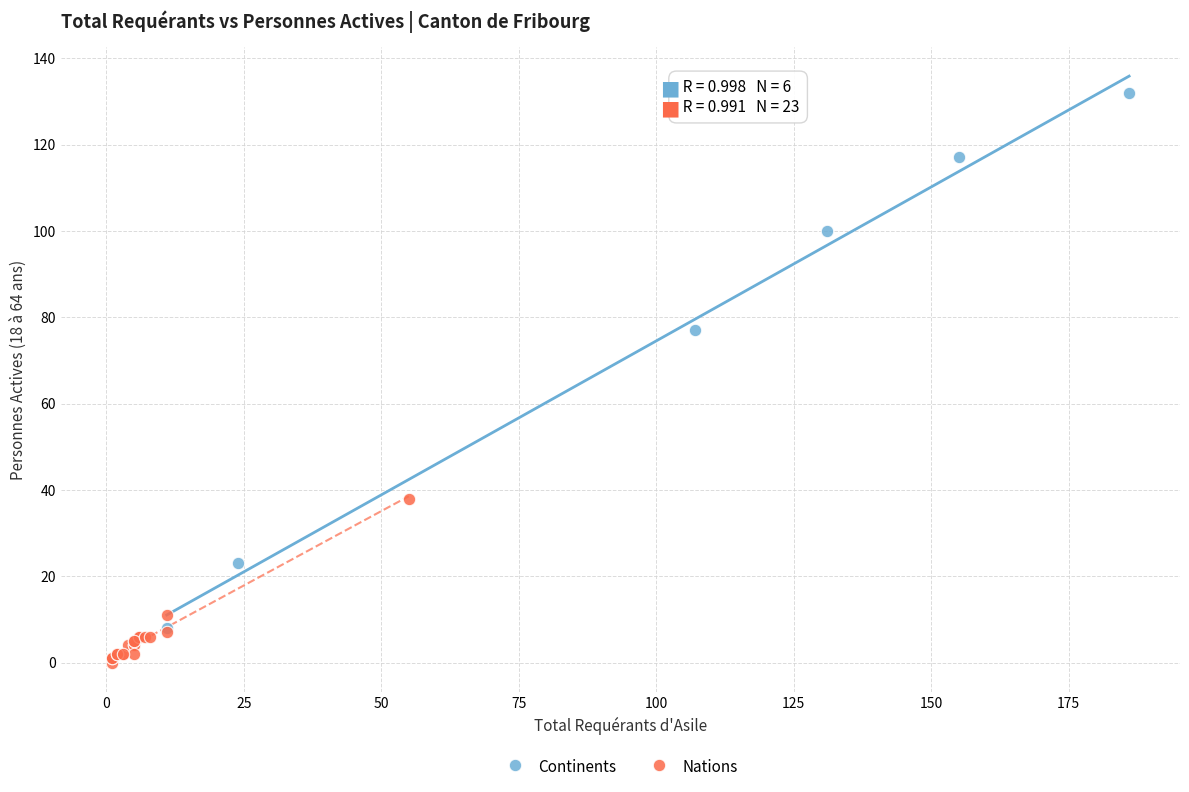

What are all the series names shown in the legend?

Continents, Nations